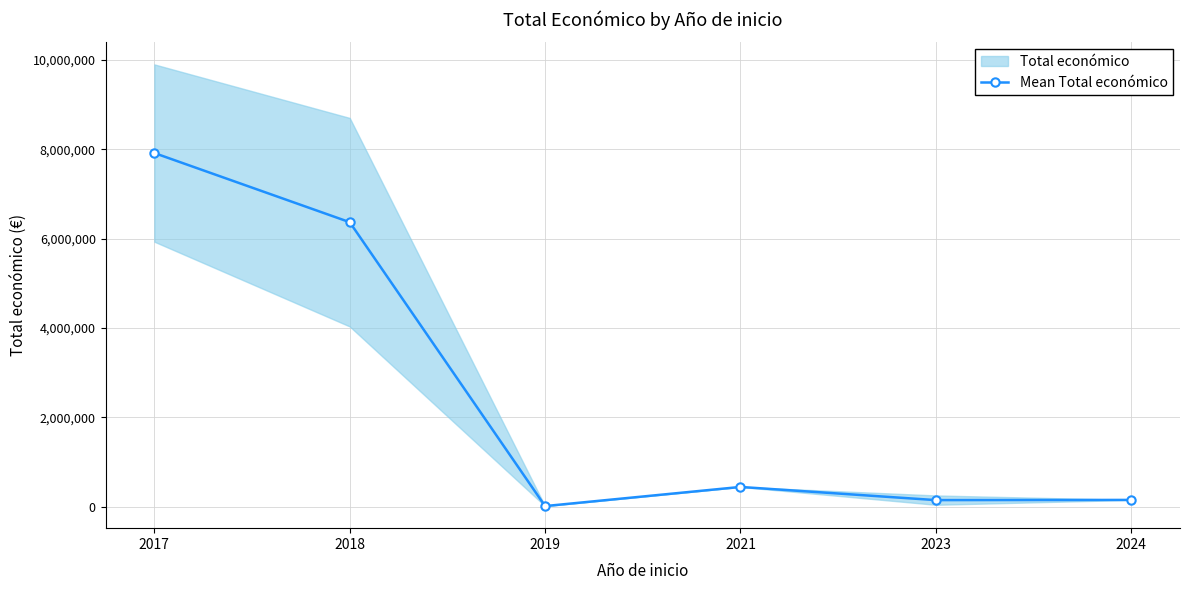

Reading right to left, what are all the values shown in this chart?

149700	145495	440317	11710	6367564	7915847